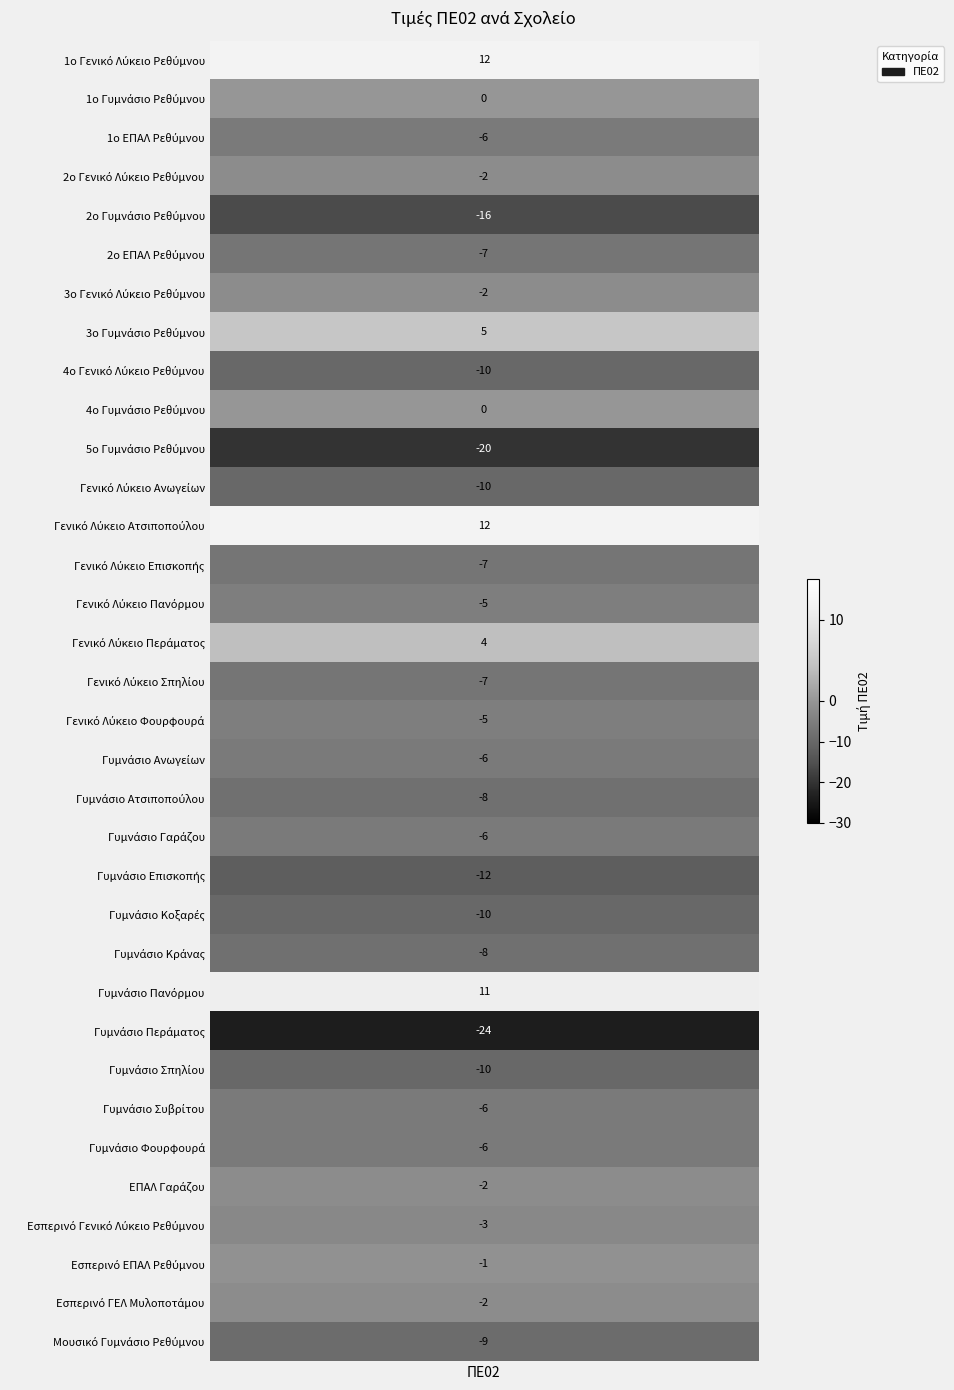

Reading left to right, list all the values displayed in this chart.

12	0	-6	-2	-16	-7	-2	5	-10	0	-20	-10	12	-7	-5	4	-7	-5	-6	-8	-6	-12	-10	-8	11	-24	-10	-6	-6	-2	-3	-1	-2	-9